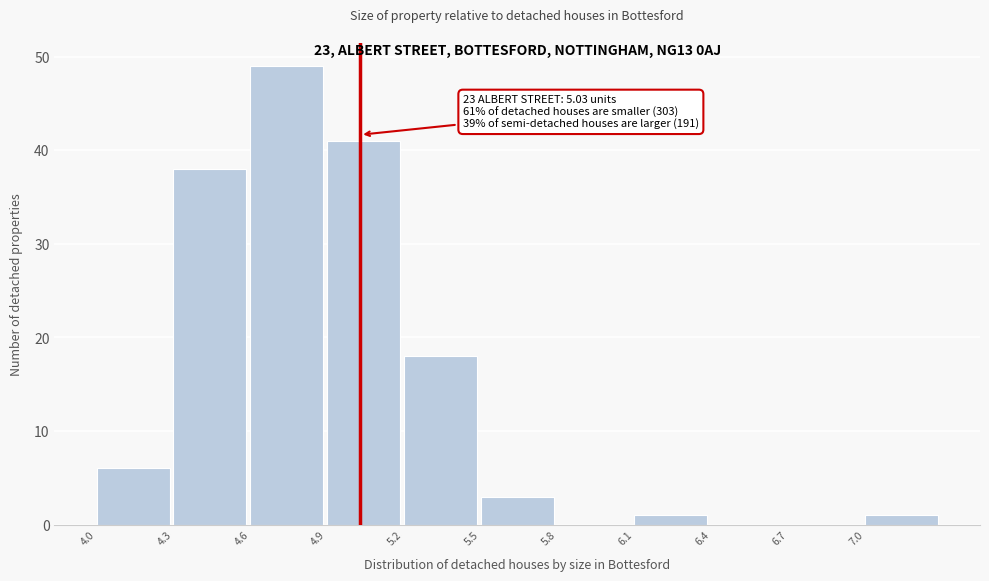

Which range on the x-axis has the tallest bar?

4.6 to 4.9